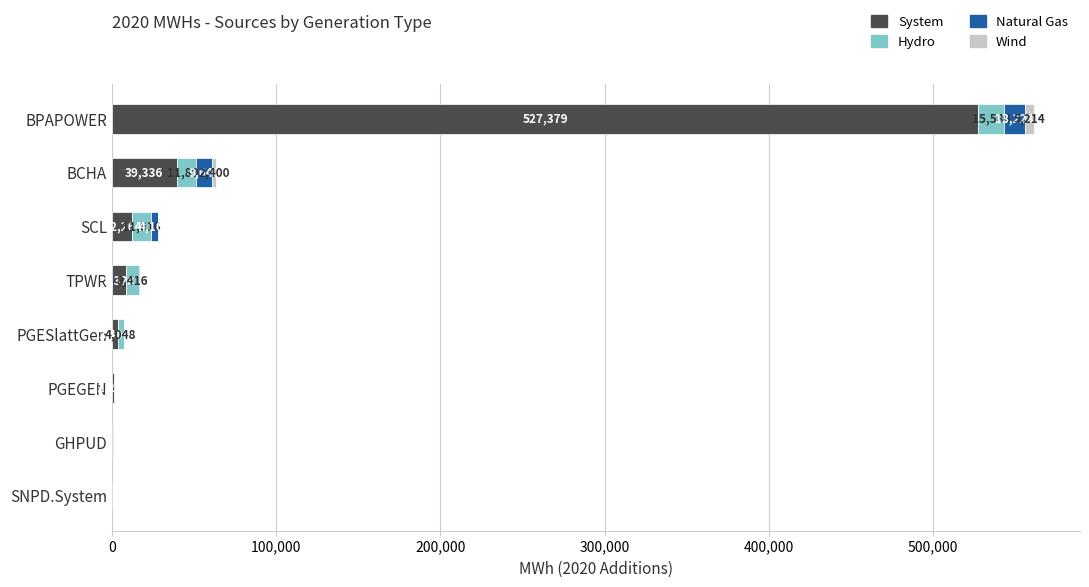

At which label does System reach its peak?

BPAPOWER